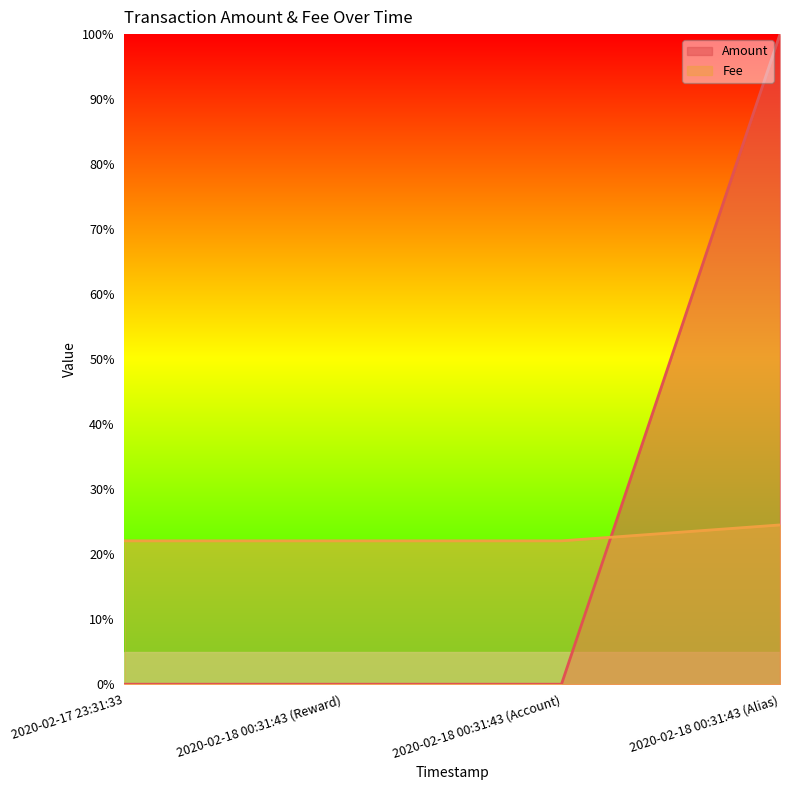

Which label corresponds to the smallest value in the chart?

2020-02-17 23:31:33